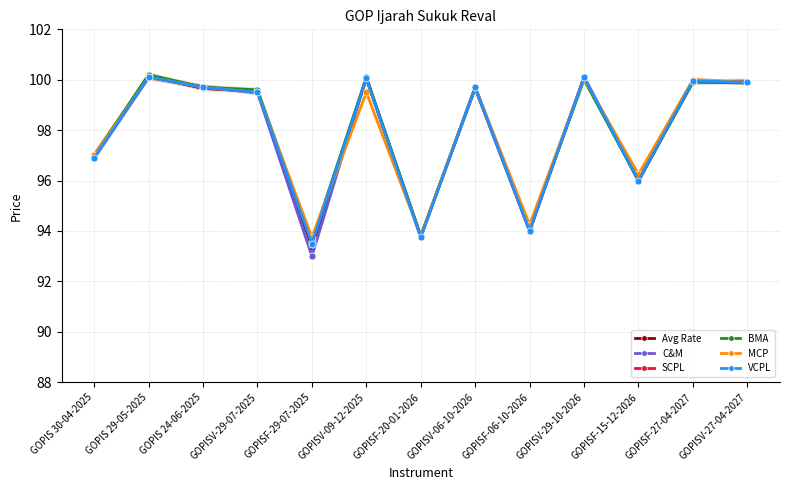

Which label corresponds to the smallest value in the chart?

GOPISF-29-07-2025